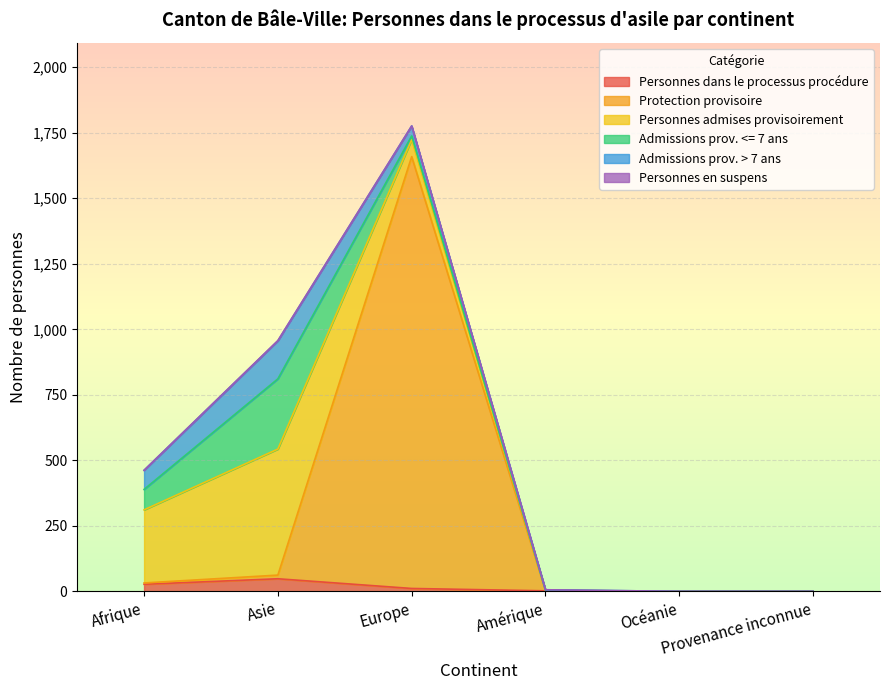

How many positive values does the Admissions prov. > 7 ans series have?

4